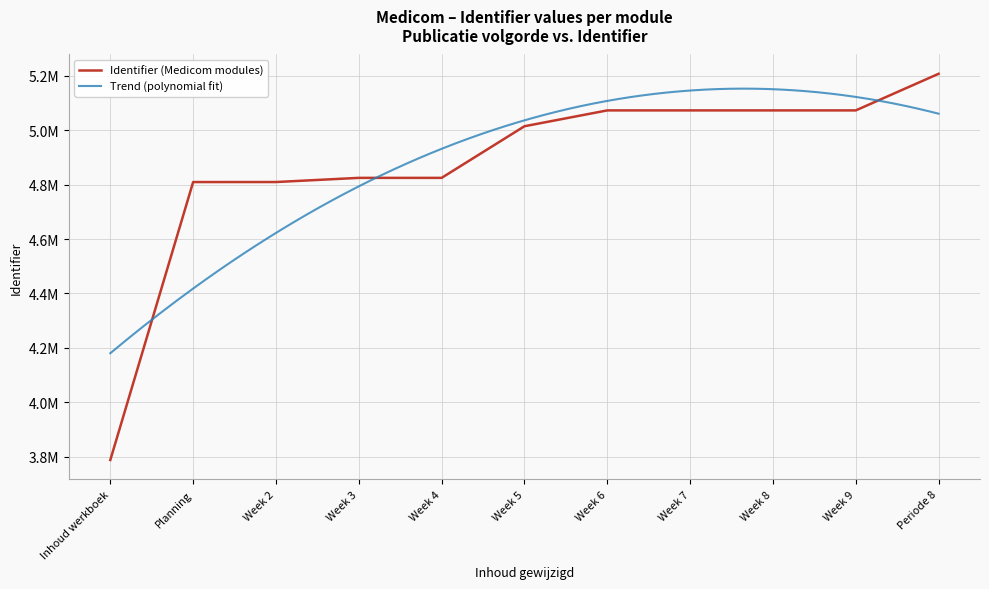

What is the difference between the second highest and second lowest values?

263332